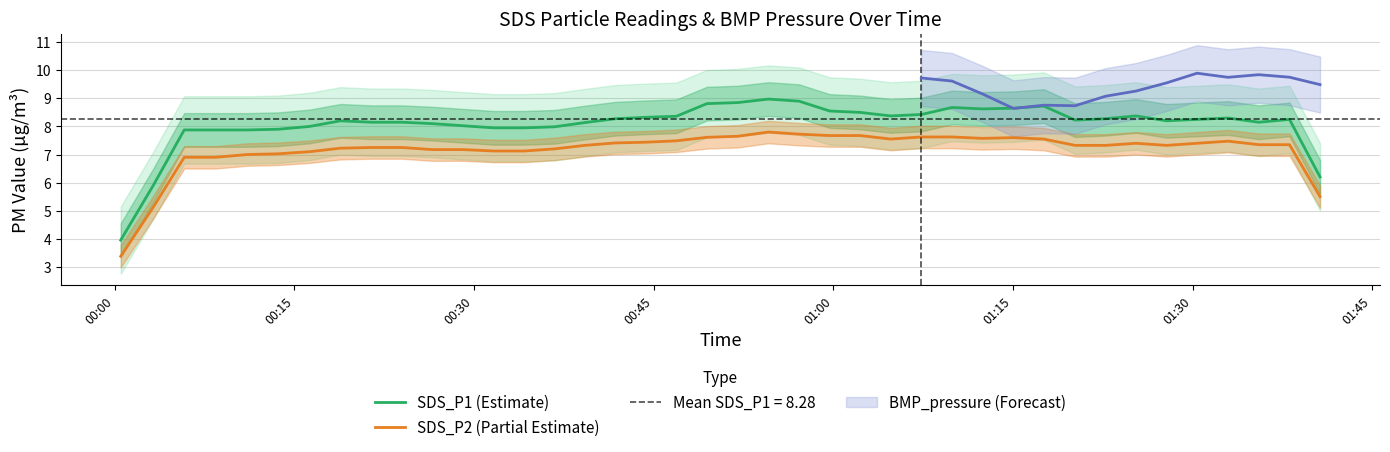

True or false: SDS_P2 (Partial Estimate) and SDS_P1 (Estimate) cross at least once.

False